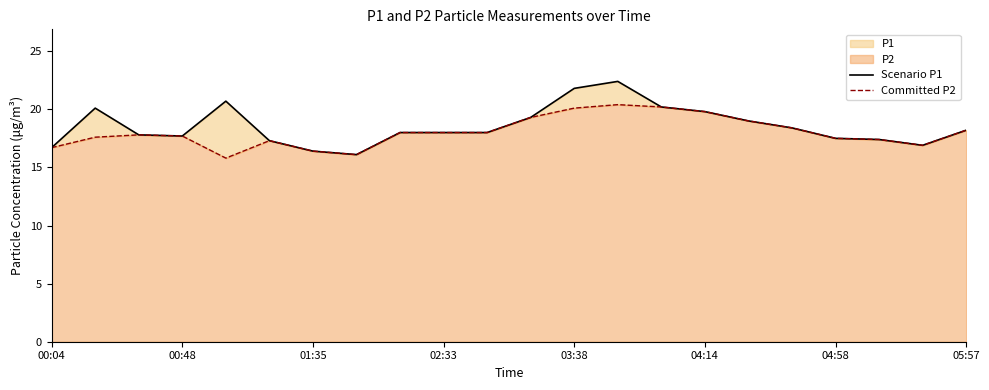

List the series in order of their peak value, lowest first.

Committed P2, Scenario P1